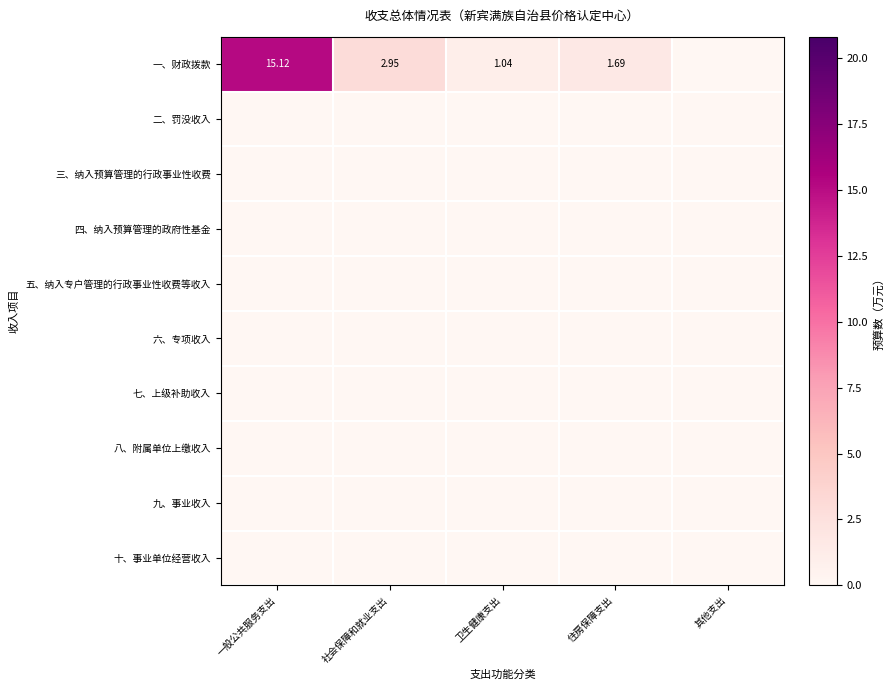

Which series has the largest total across all categories?

一、财政拨款